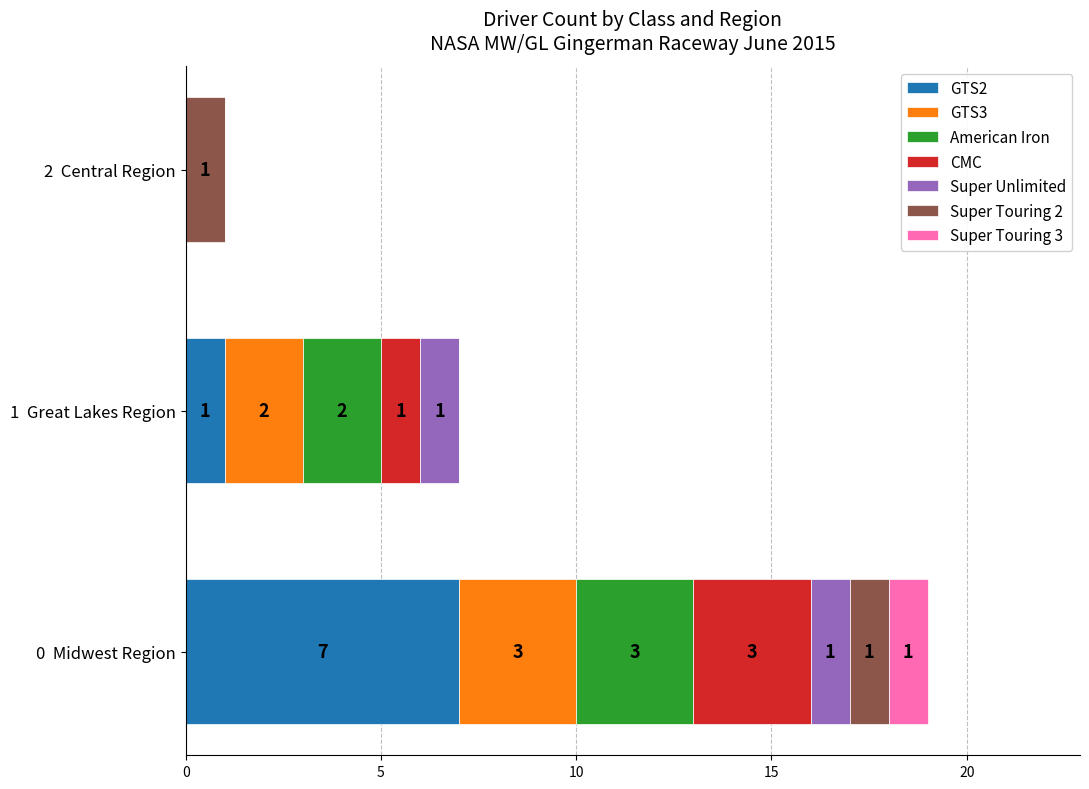

What is the sum of all GTS2 values?

8